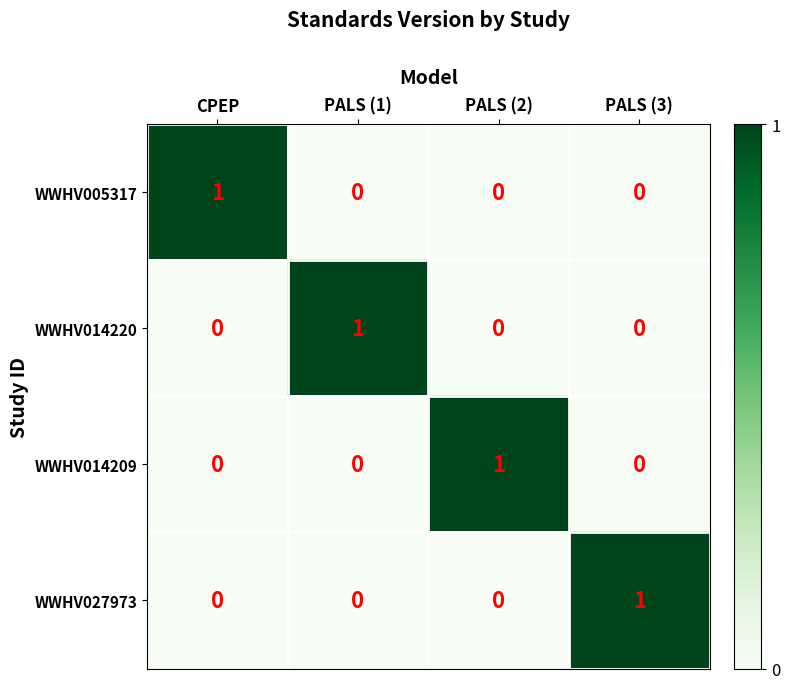

Reading left to right, transcribe all the data shown in this chart.

WWHV005317: 1	0	0	0
WWHV014220: 0	1	0	0
WWHV014209: 0	0	1	0
WWHV027973: 0	0	0	1